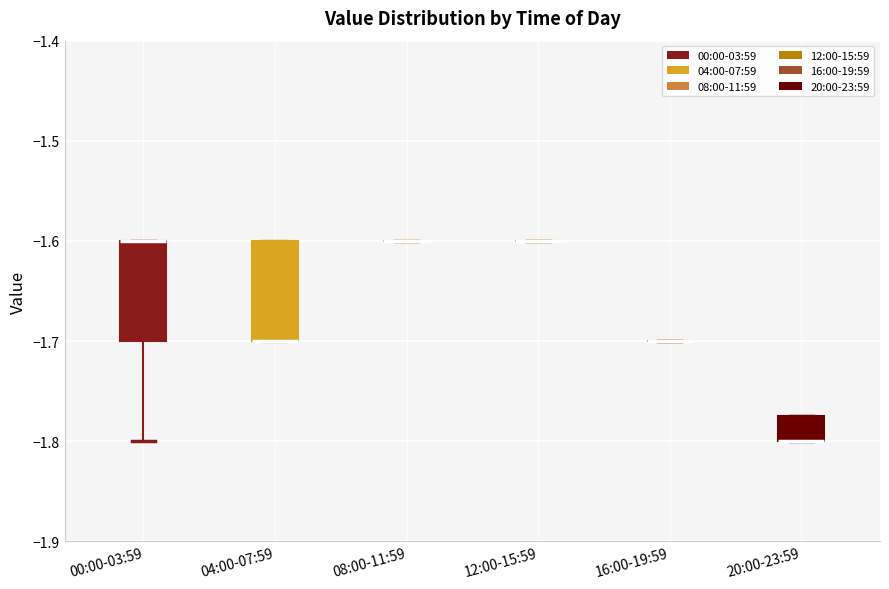

Reading left to right, read every box against the y-axis: the position of its median line, the range the box covers, and the ends of its whiskers. The values are not printed on the chart, so give them approximately, as read against the axis.

00:00-03:59: median -1.60 (drawn on the box's upper edge), box -1.70 to -1.60, whiskers -1.80 to -1.60
04:00-07:59: median -1.70 (drawn on the box's lower edge), box -1.70 to -1.60, whiskers -1.70 to -1.60
08:00-11:59: box collapsed to a line at -1.60, whiskers -1.60 to -1.60
12:00-15:59: box collapsed to a line at -1.60, whiskers -1.60 to -1.60
16:00-19:59: box collapsed to a line at -1.70, whiskers -1.70 to -1.70
20:00-23:59: median -1.80 (drawn on the box's lower edge), box -1.80 to -1.77, whiskers -1.80 to -1.77